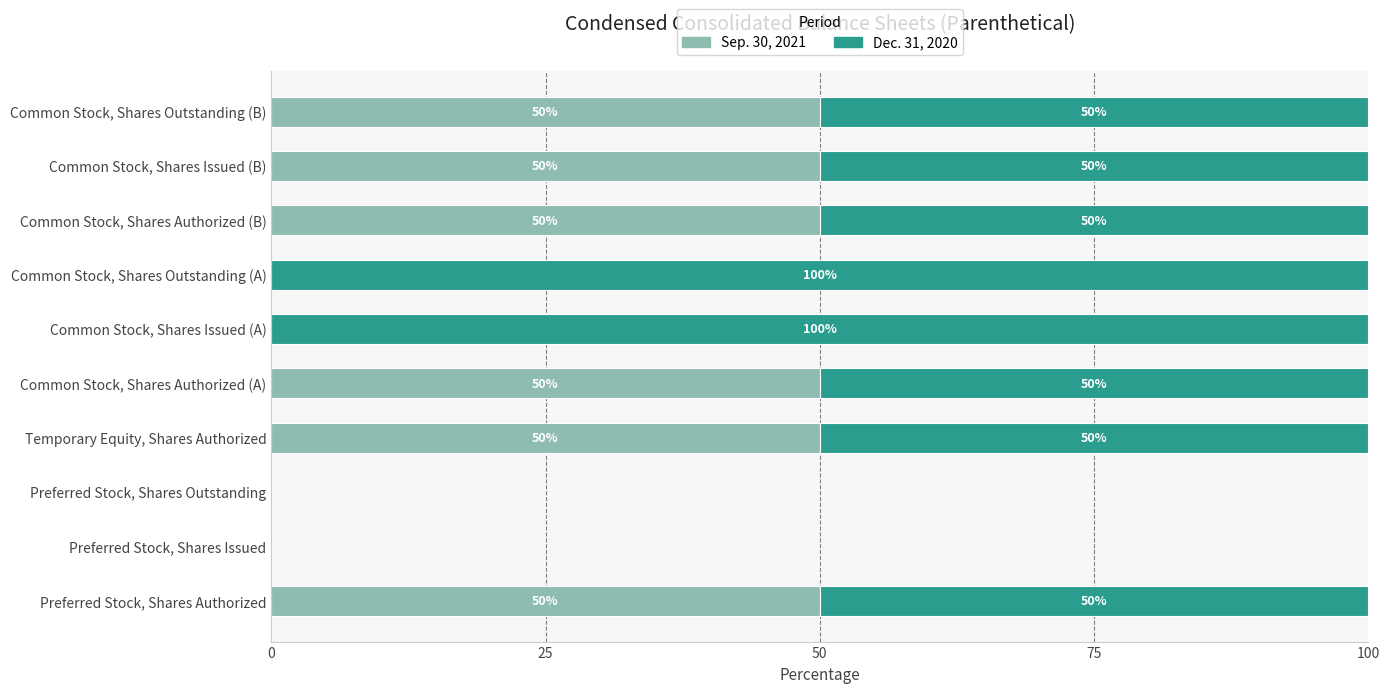

The Sep. 30, 2021 series shows 29 at Common Stock, Shares Issued (A). True or false?

False